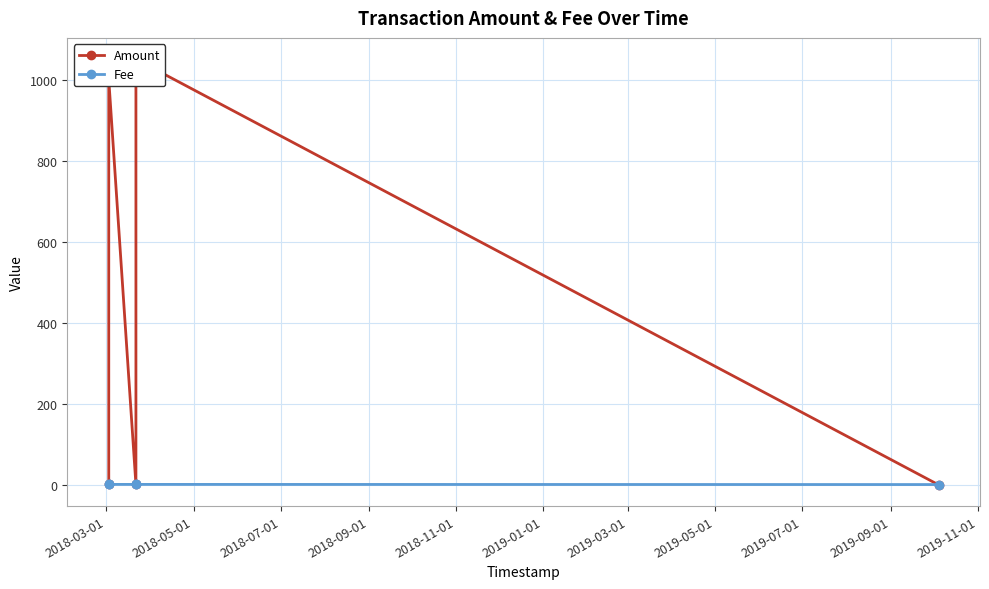

What is the total value across all series at 2018-09-01?

1052.0